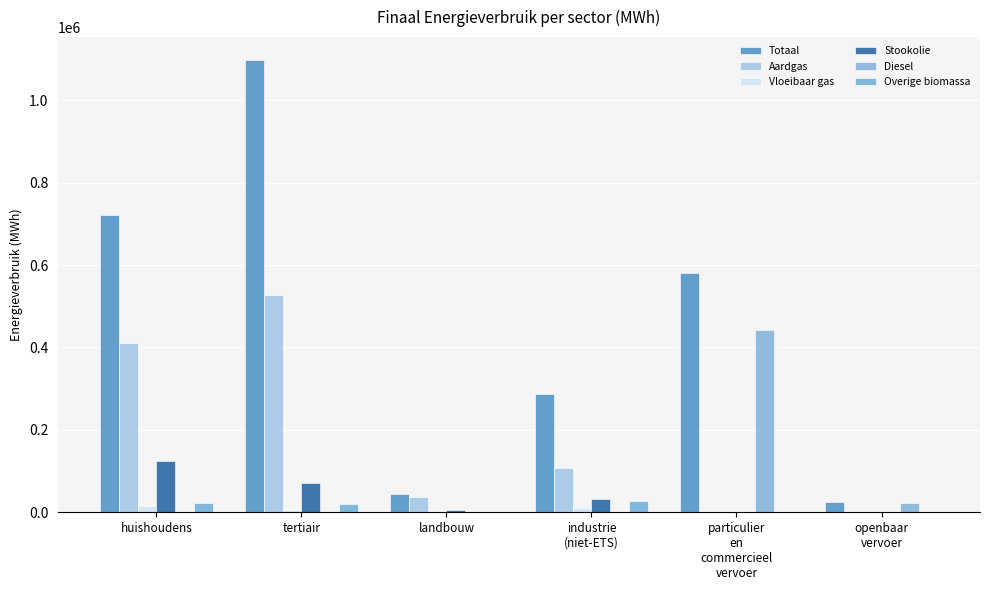

What is the difference between the second highest and minimum values in the Diesel series?

23239.9